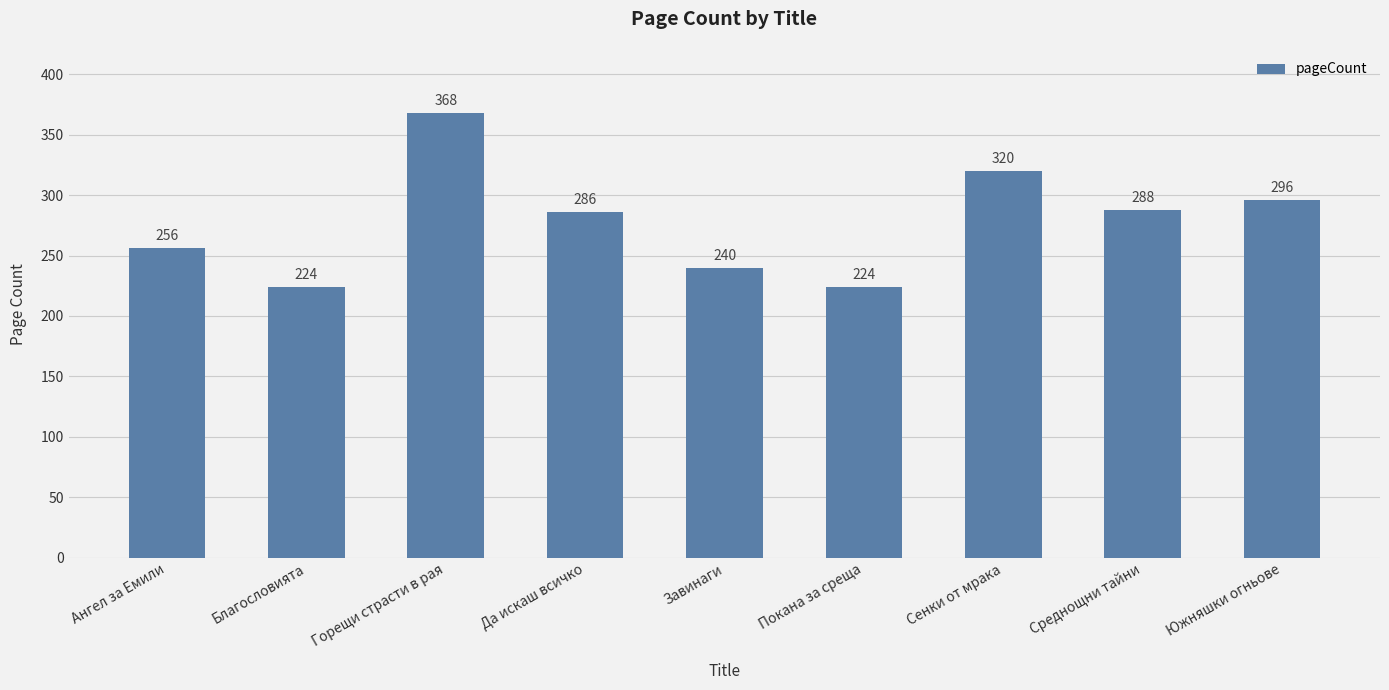

What is the smallest value displayed?

224